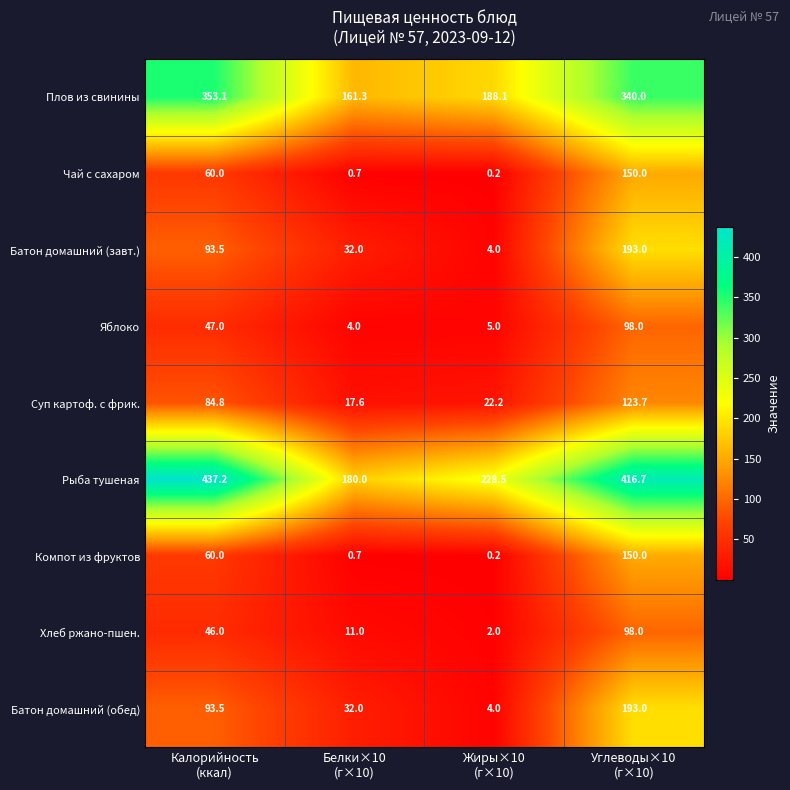

Which series has the largest range (max minus min)?

Рыба тушеная